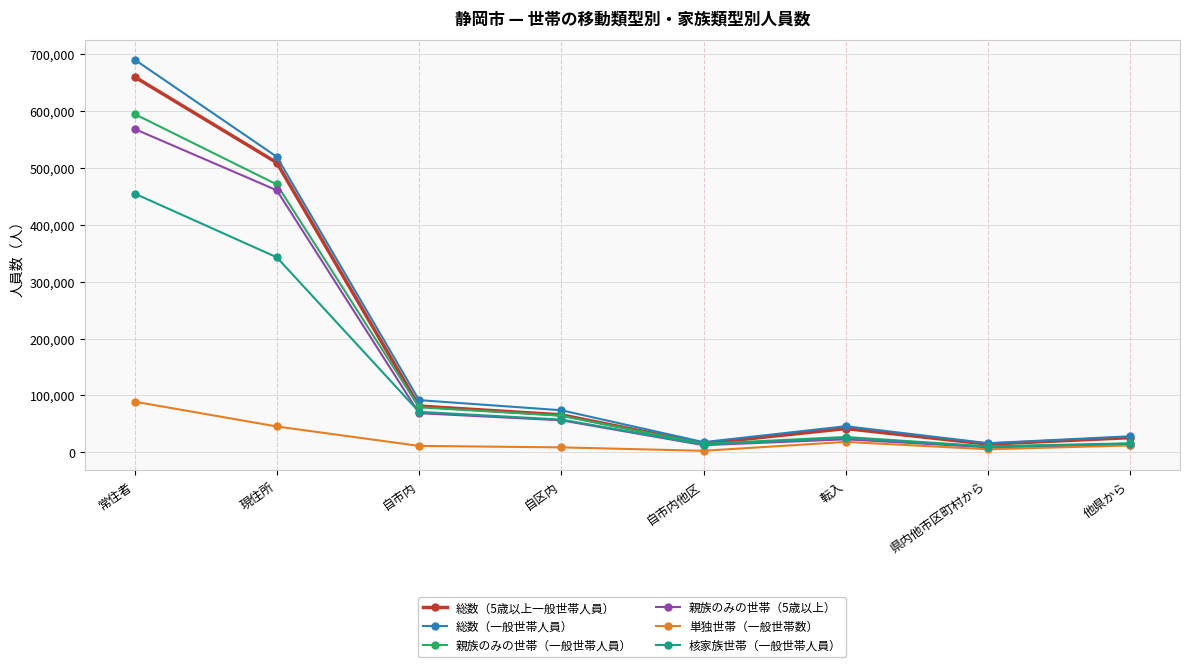

What is the average value of the 核家族世帯（一般世帯人員） series?

123794